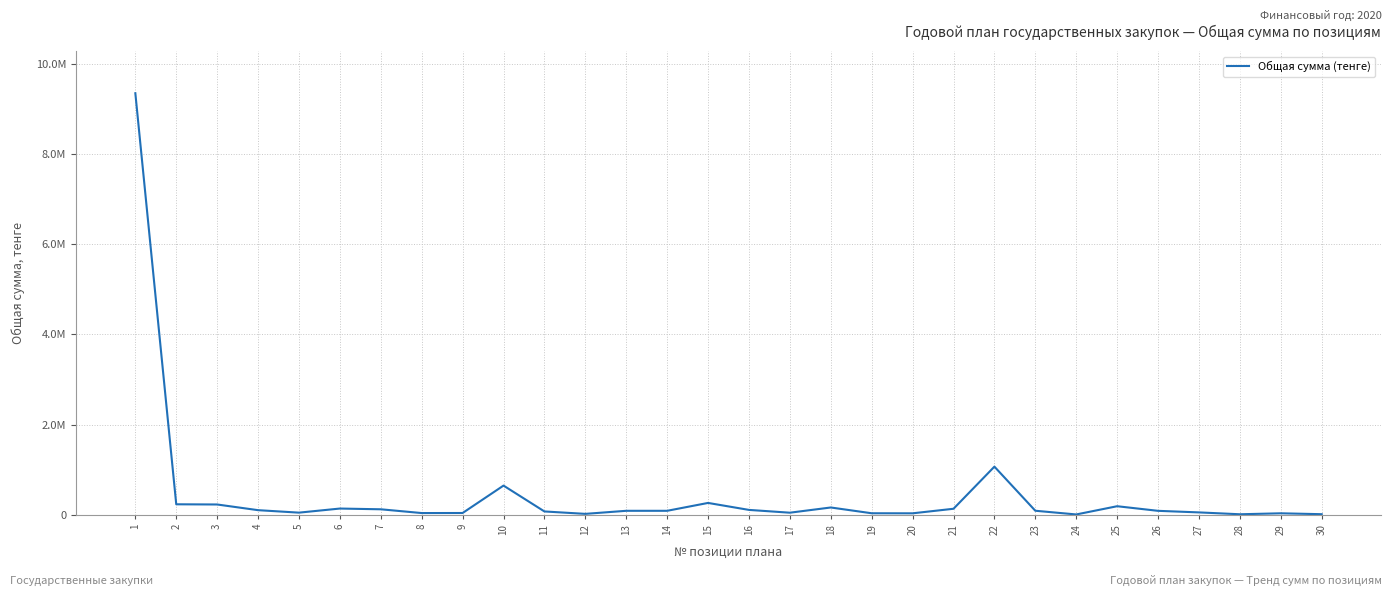

Is this an area chart (filled region under the line)?

No